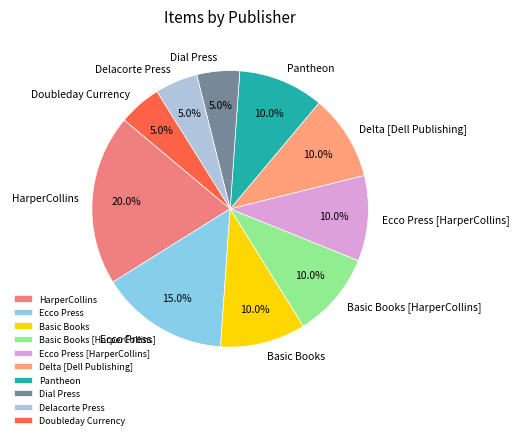

The Basic Books slice represents 10% of the pie. True or false?

True